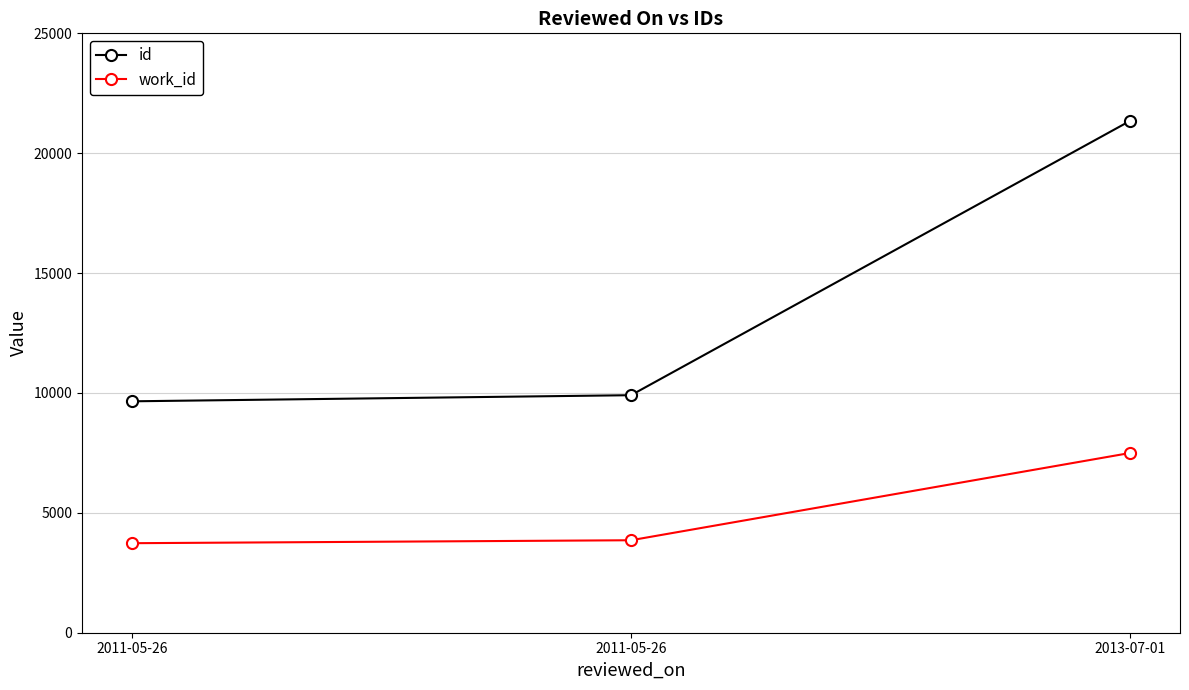

Reading left to right, extract all data points from this chart.

id: 2011-05-26=9652	2011-05-26=9907	2013-07-01=21349
work_id: 2011-05-26=3734	2011-05-26=3857	2013-07-01=7497